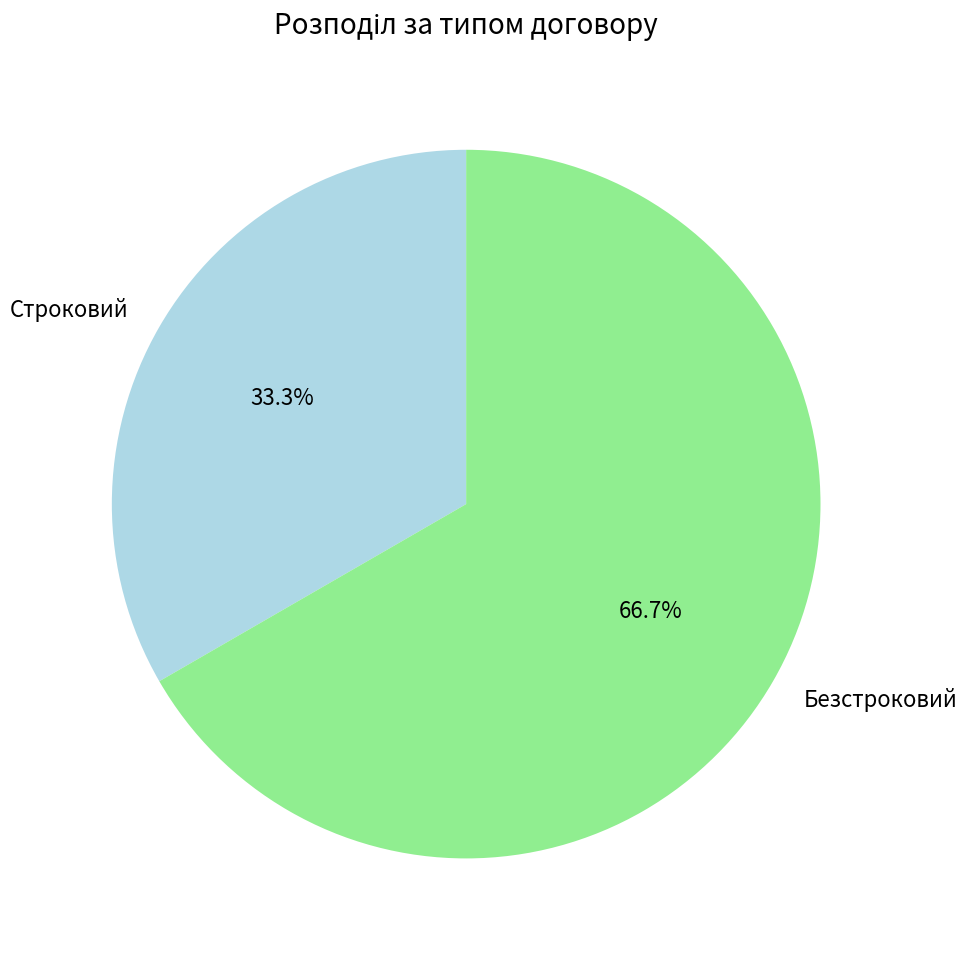

Approximately how many times larger is the value at Безстроковий compared to Строковий?

2.0